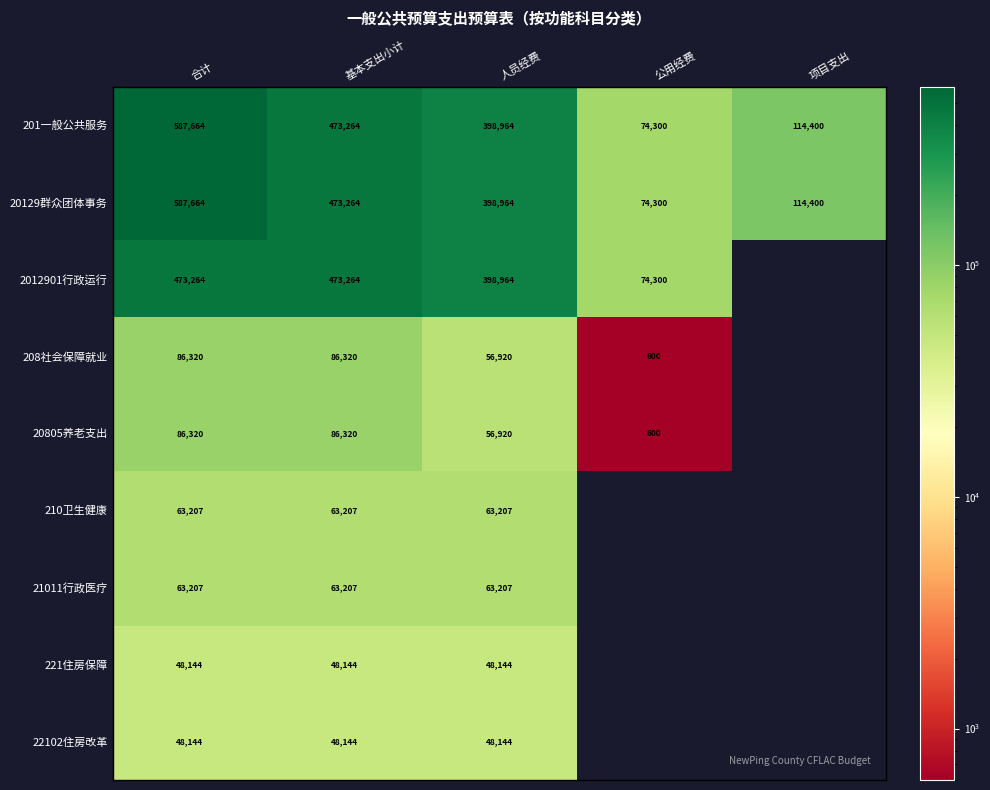

The 20129群众团体事务 series shows 24907 at 公用经费. True or false?

False